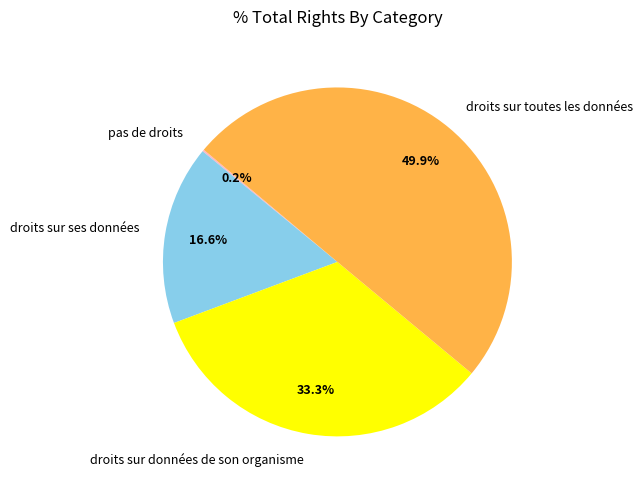

Between droits sur données de son organisme and droits sur toutes les données, which is larger?

droits sur toutes les données